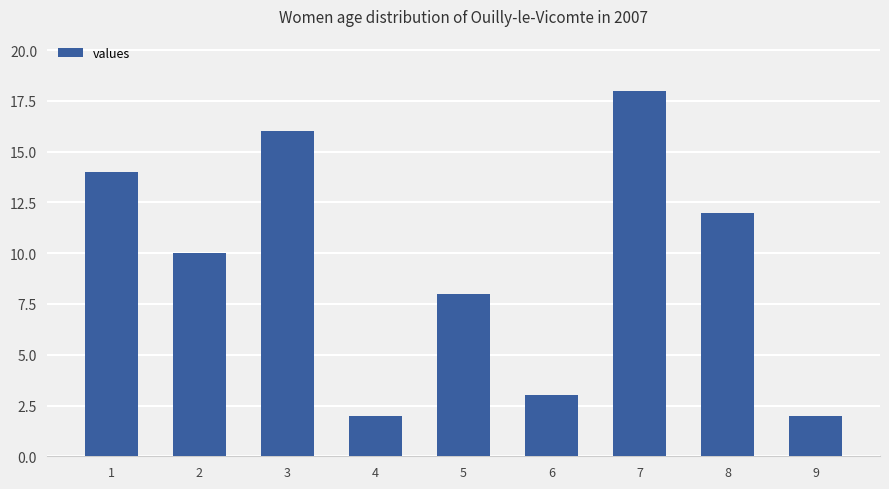

How many bars are there in total?

9